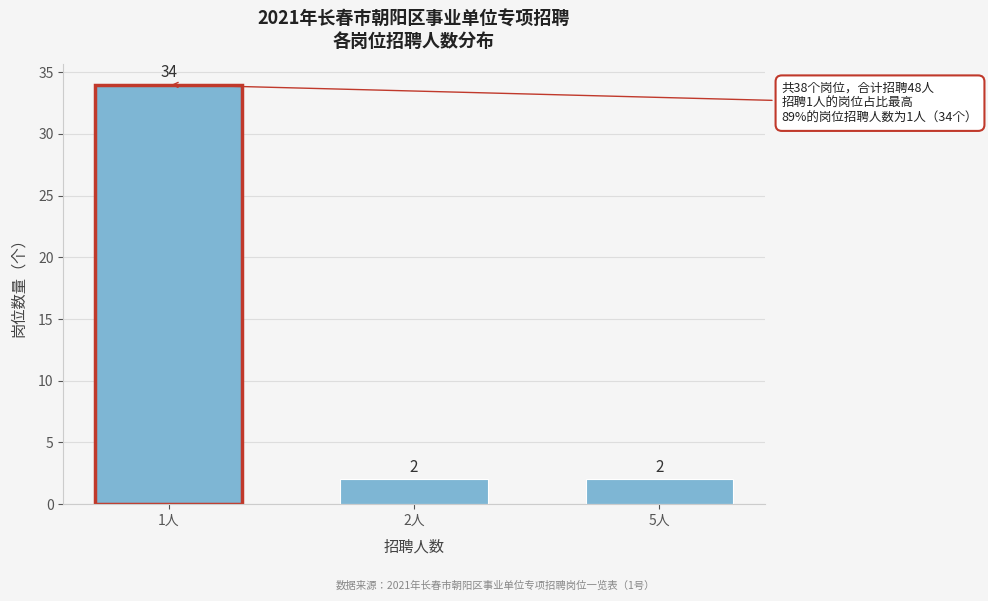

Reading left to right, list all the values displayed in this chart.

34	2	2